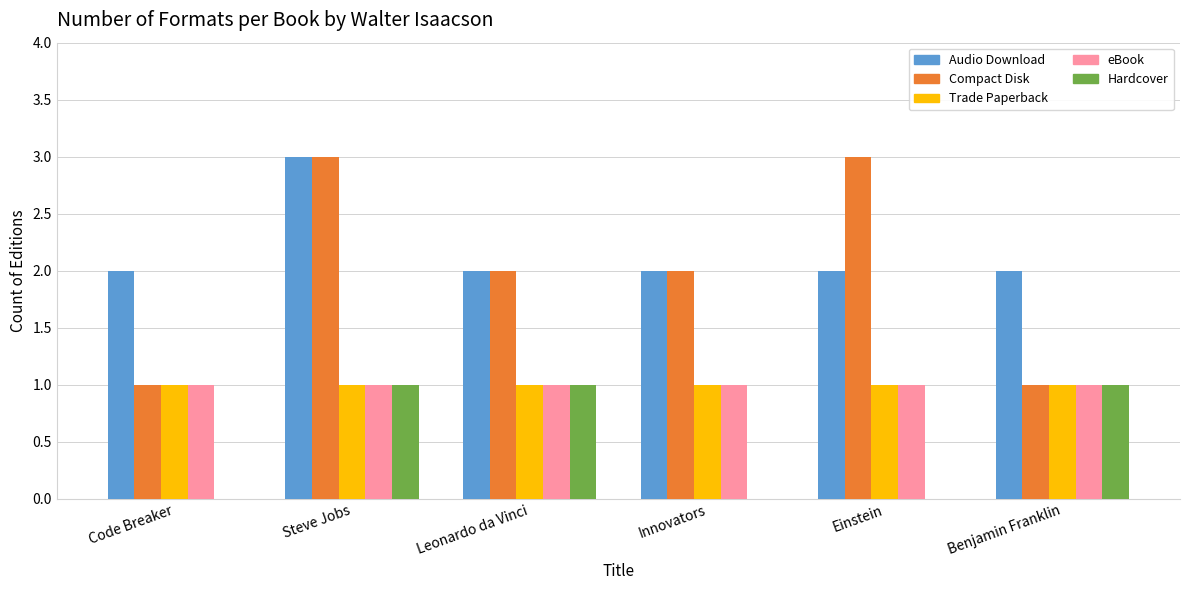

What is the maximum value shown in the chart?

3